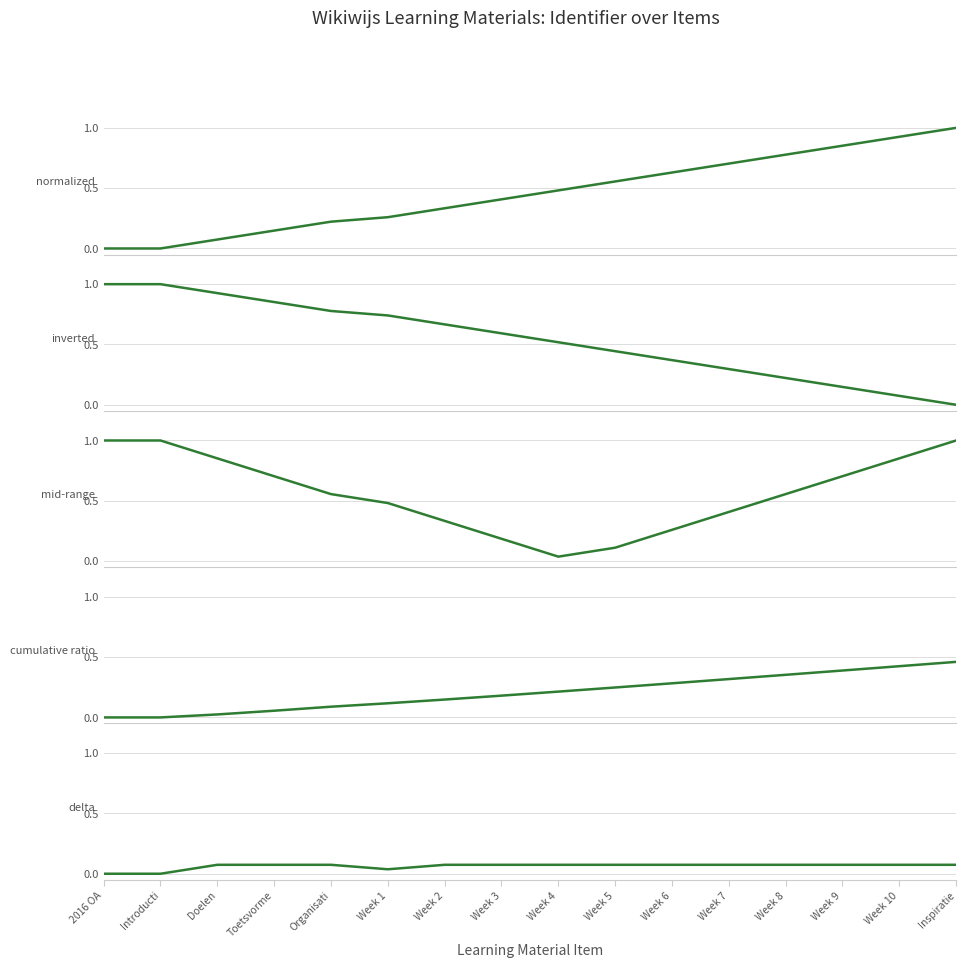

What is the value of the Identifier (mid-range) point at the 8th from the left?

0.2